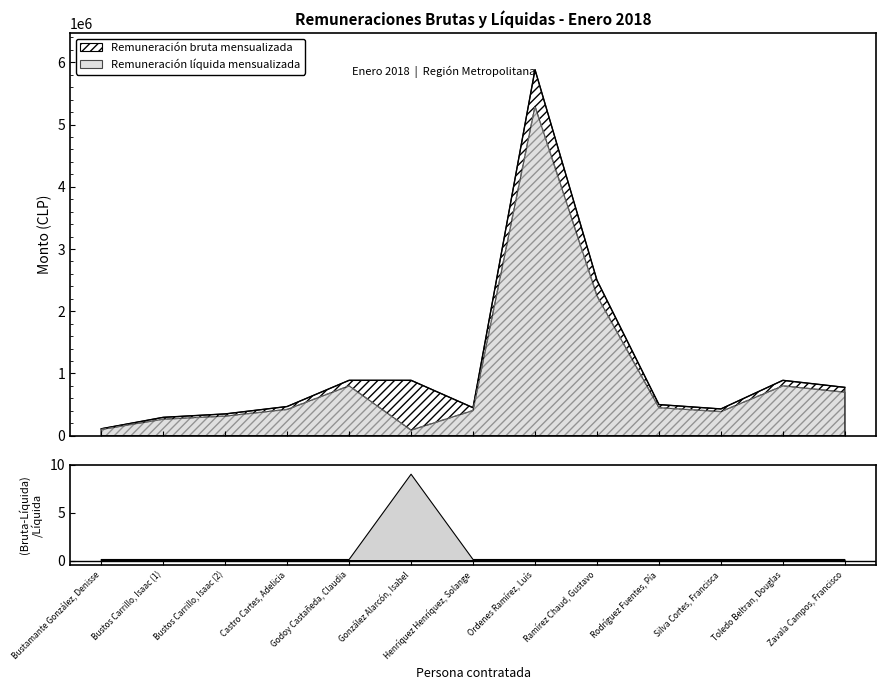

At which category is the sum across all series the highest?

Ordenes Ramírez, Luís